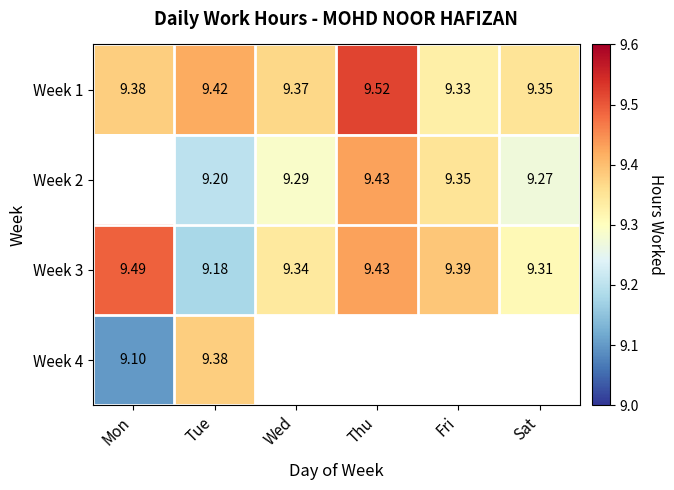

Is the value of Week 3 at Mon greater than the value of Week 2 at Fri?

Yes